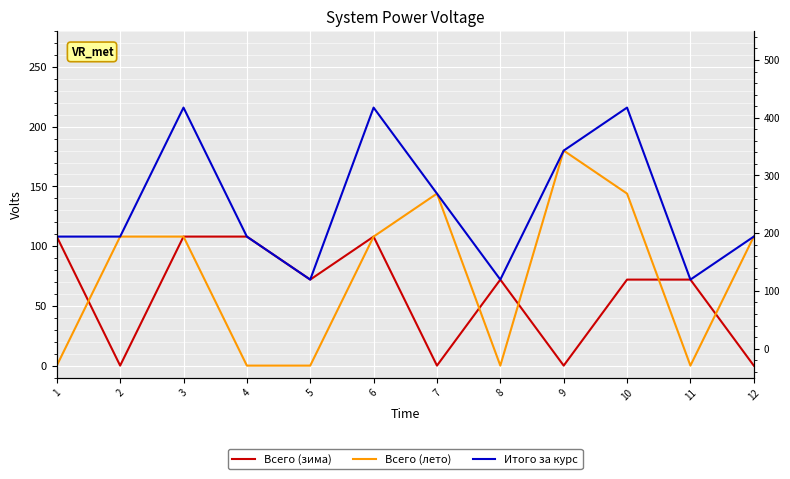

The Всего (зима) series shows 108 at 4. True or false?

True